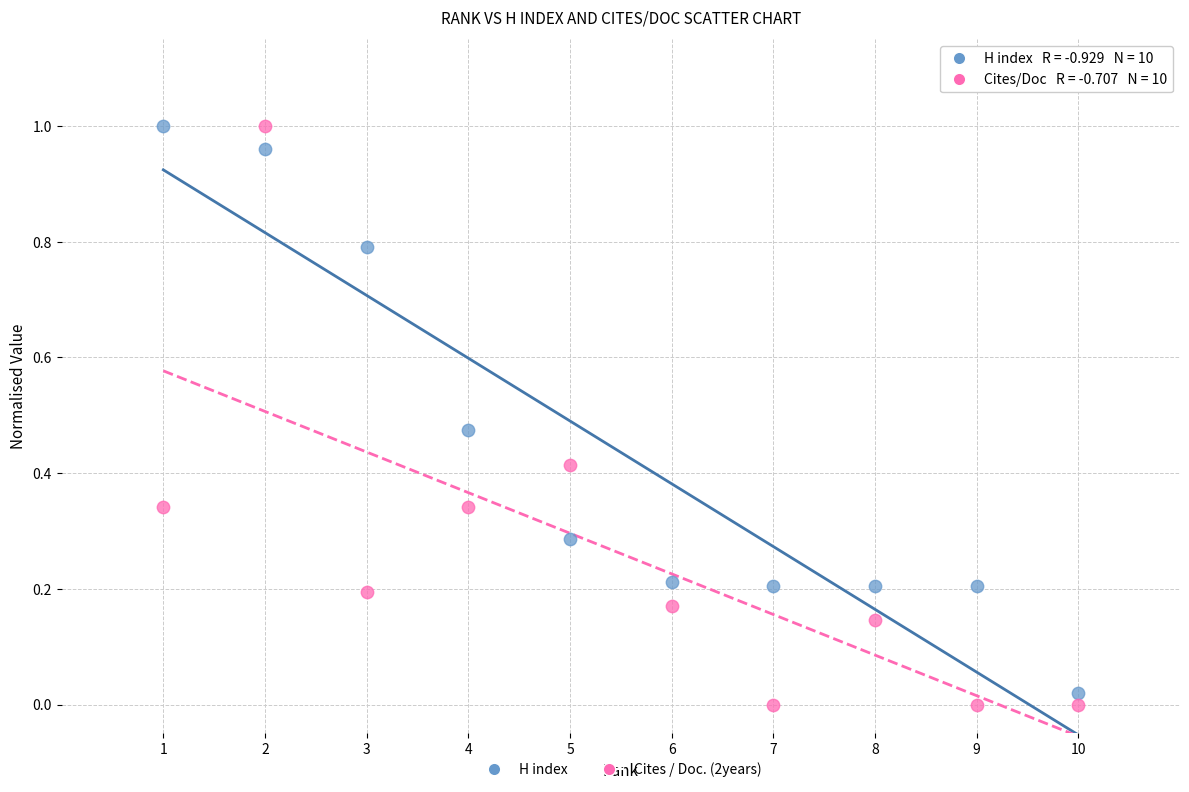

Across all data points, what is the range of X values (max minus min)?

9.0